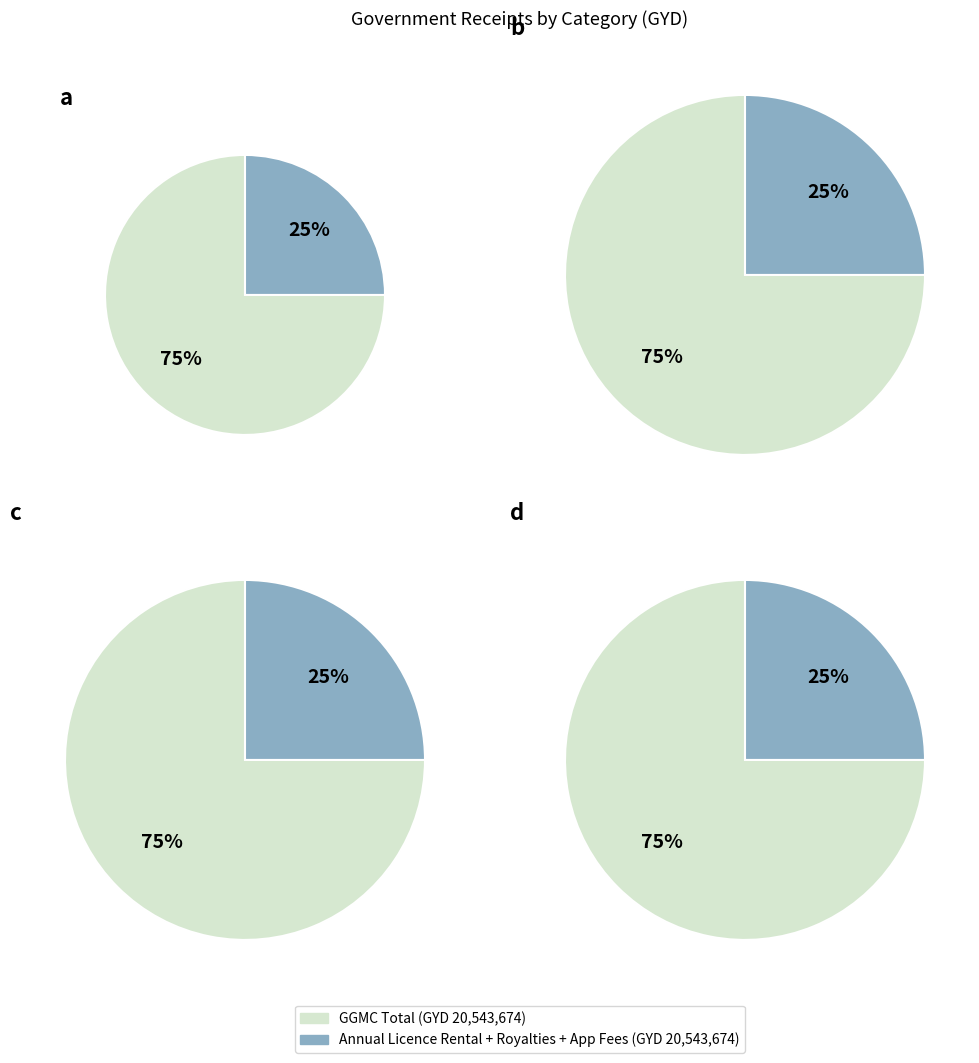

Which category has the biggest portion of the pie?

GGMC Total